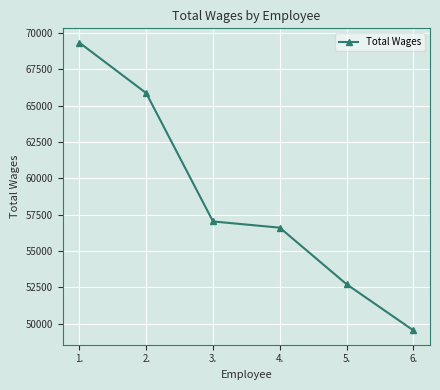

What is the label of the 5th point from the left?

5.